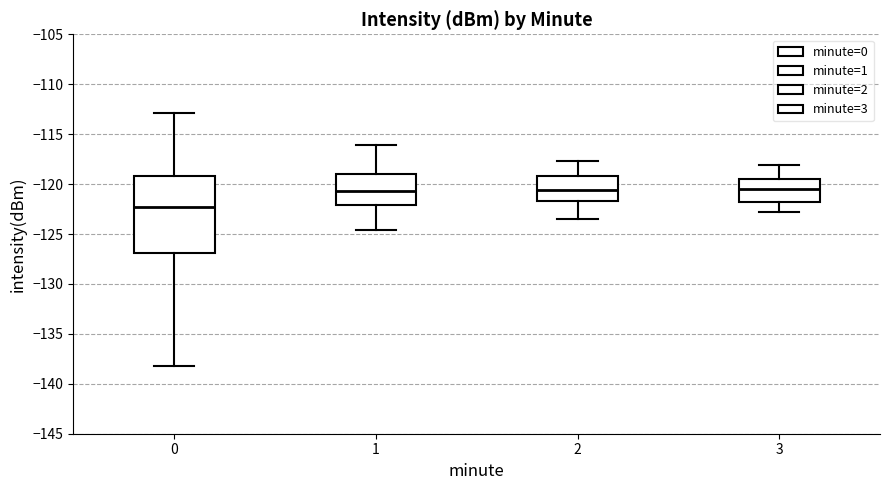

Where does the upper whisker of the box at x = 0 end on the y-axis? The values are not printed on the chart, so give them approximately, as read against the axis.

-113.0